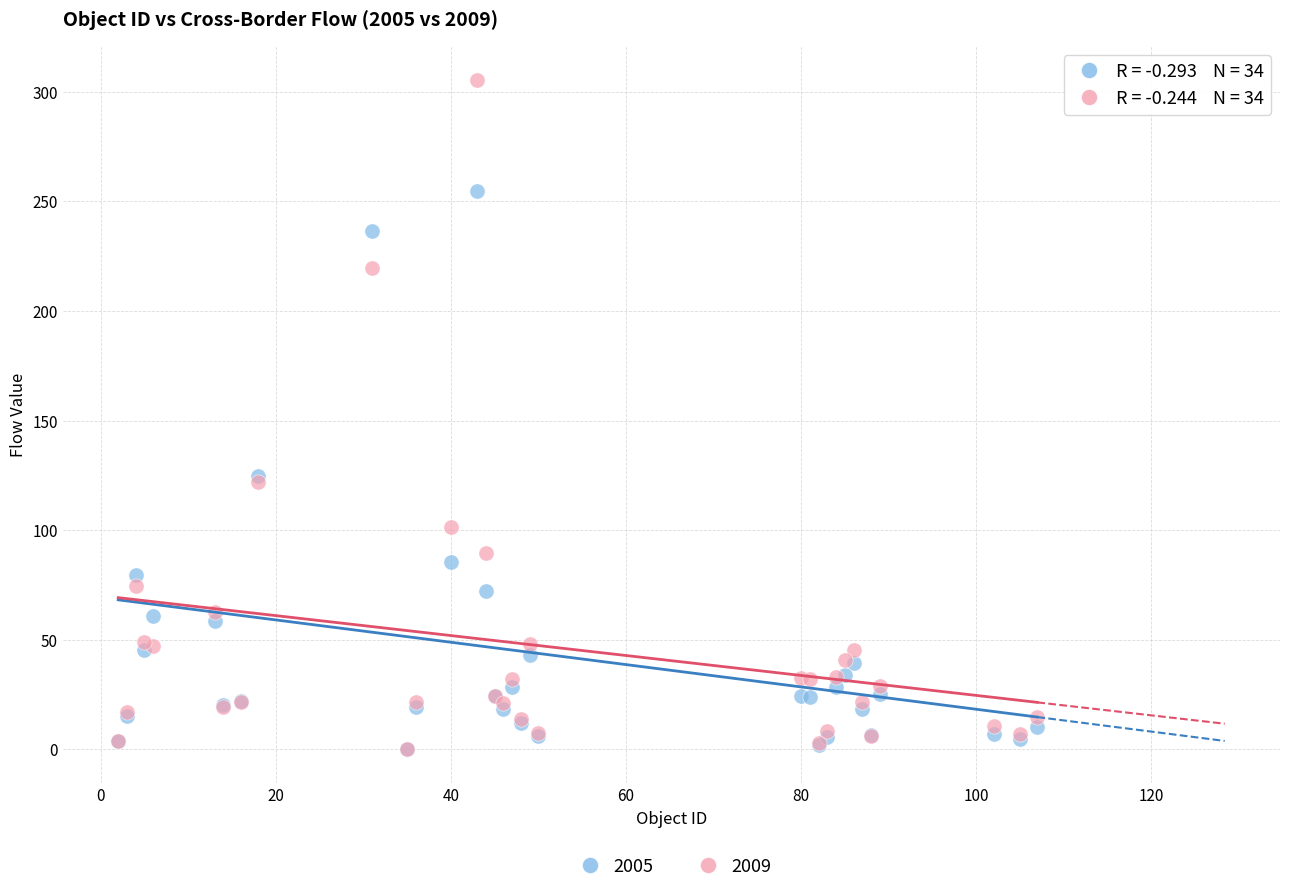

What are all the series names shown in the legend?

2005, 2009